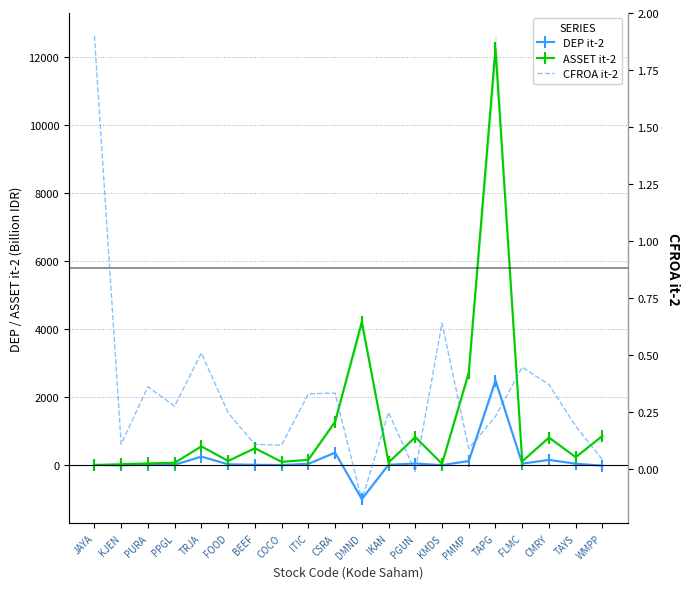

How many values in DEP it-2 are below zero?

2